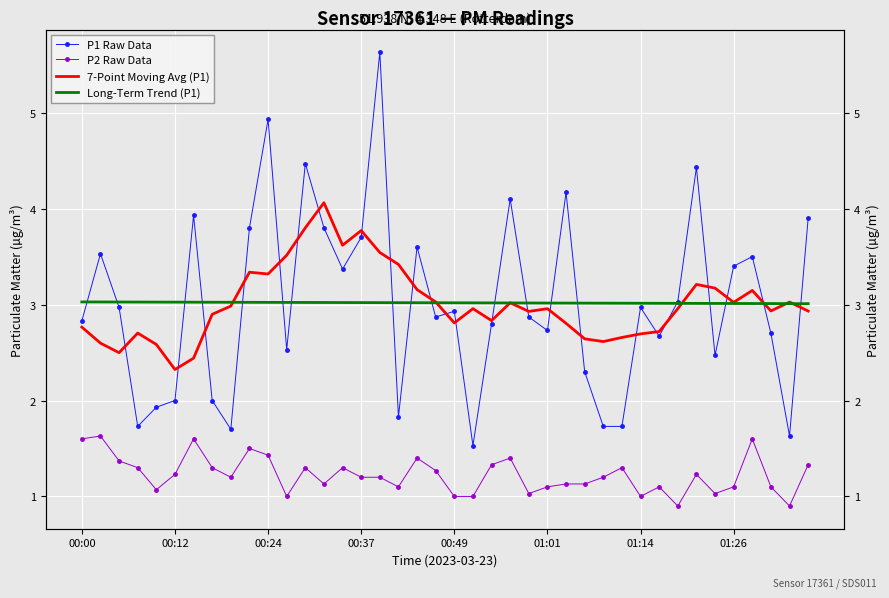

List the series in order of their peak value, highest first.

P1 Raw Data, 7-Point Moving Avg (P1), Long-Term Trend (P1), P2 Raw Data